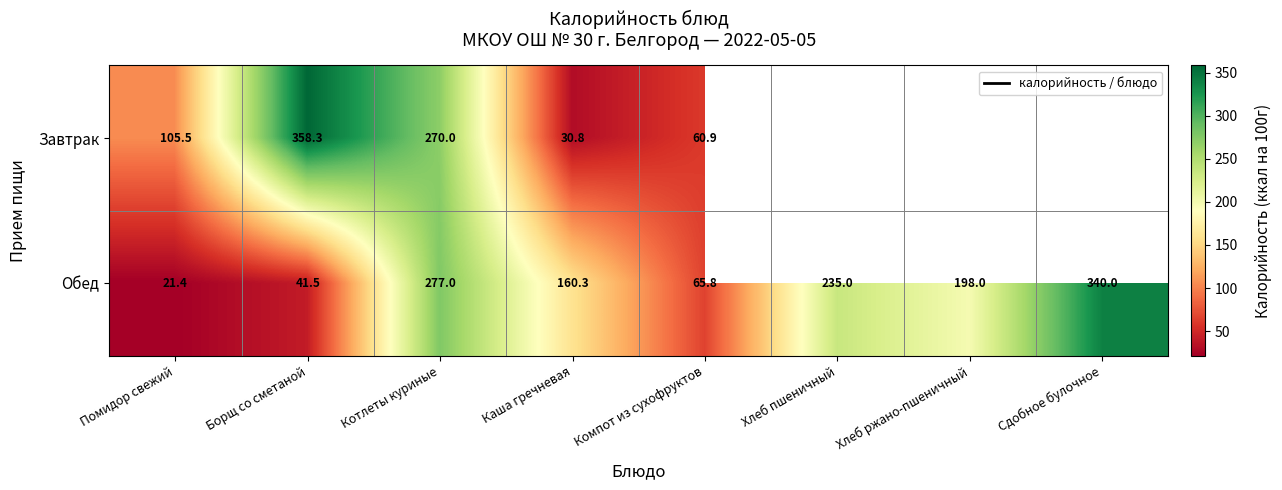

True or false: Завтрак has a value of 60.9 at Компот из сухофруктов.

True